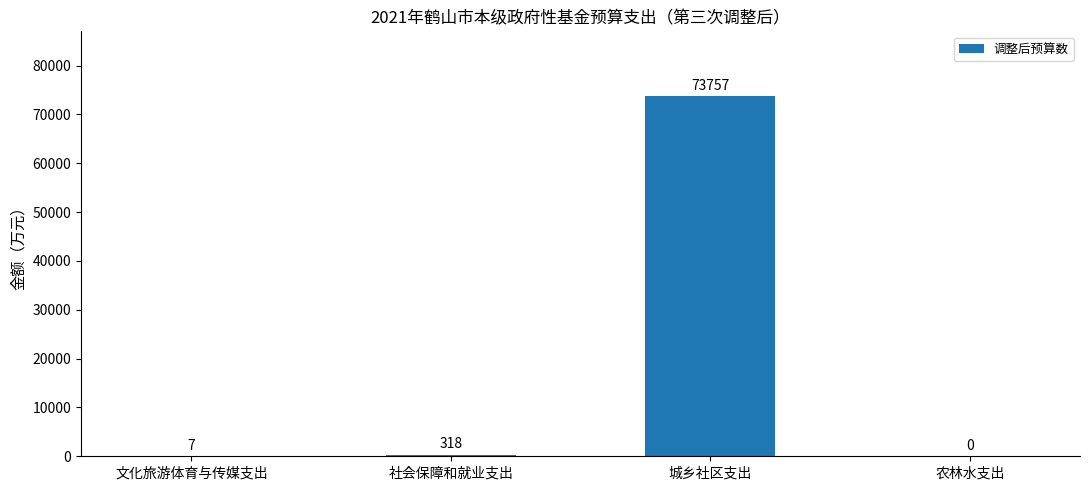

Are the bars horizontal?

No